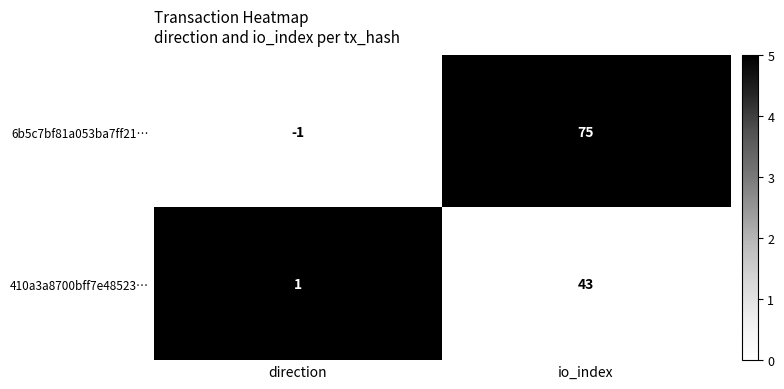

How many data points does each series have?

2